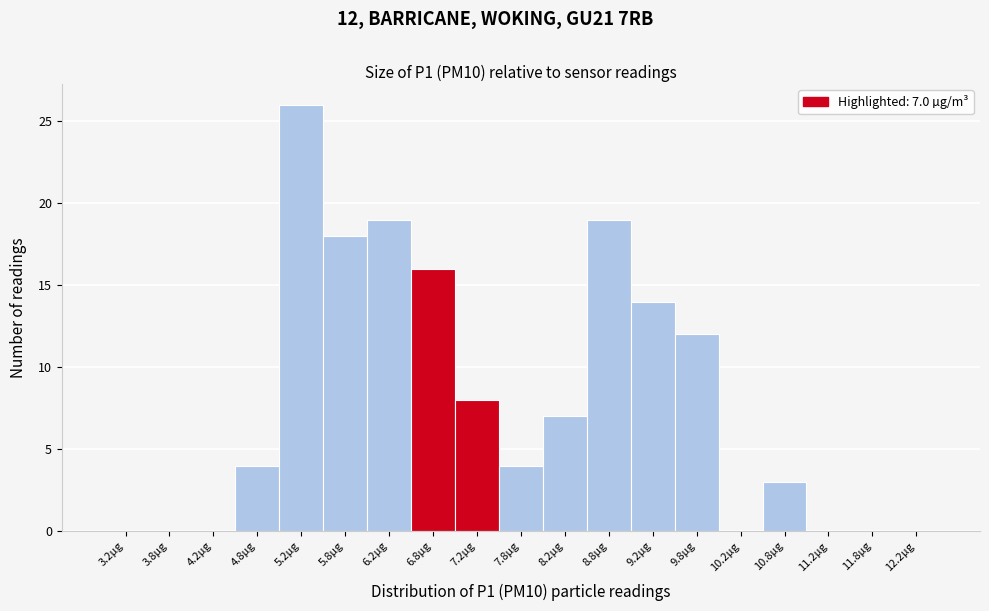

Which range on the x-axis has the tallest bar?

5.0 to 5.5